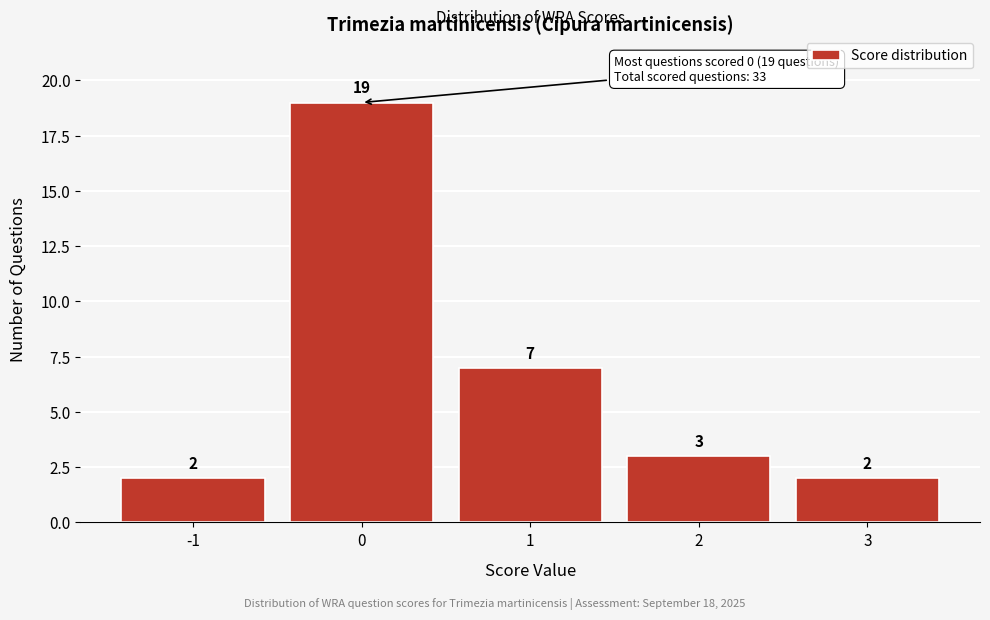

Reading left to right, extract all data points from this chart.

-1=2	0=19	1=7	2=3	3=2